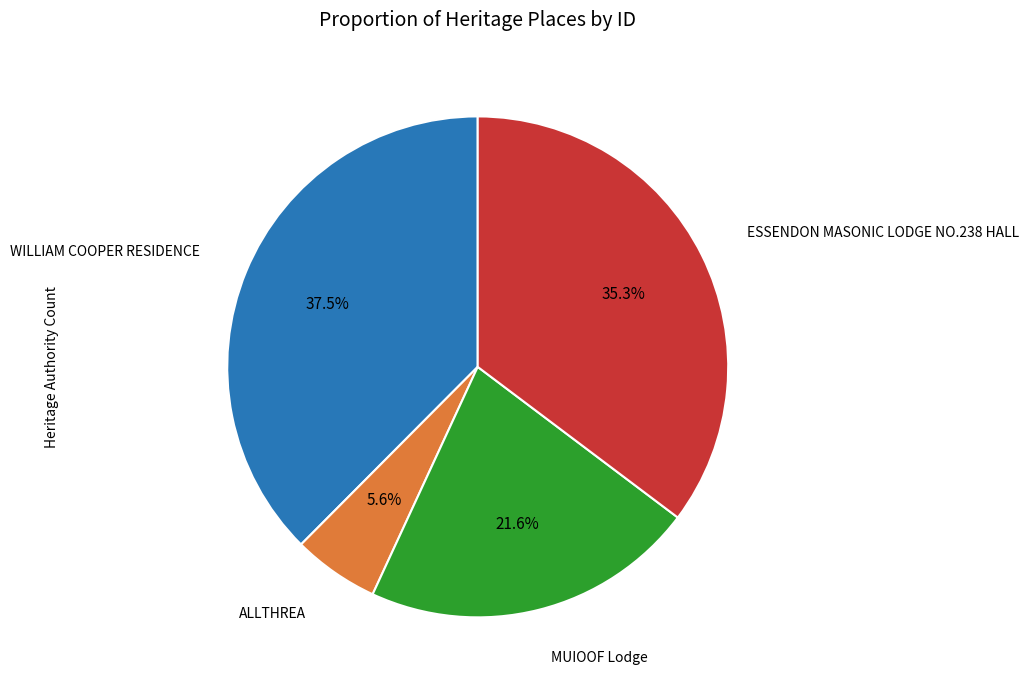

To the nearest percent, what is the difference between the largest and smallest slice percentages?

32%